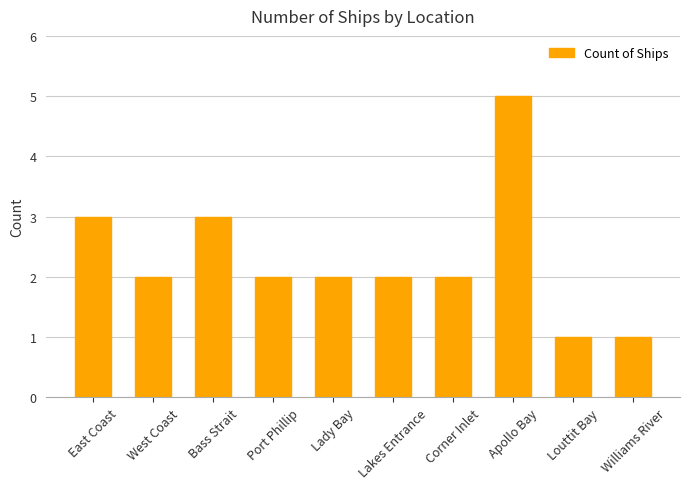

The chart shows a value of 2 at Lady Bay. True or false?

True